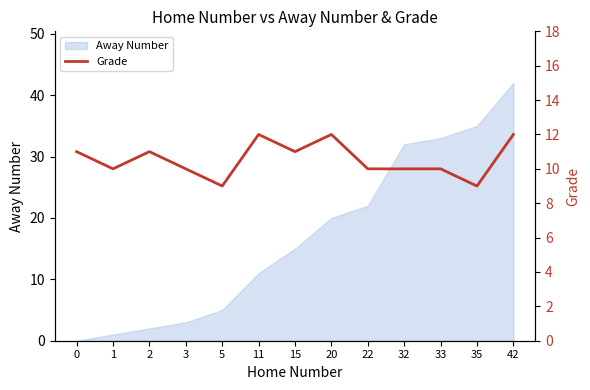

Count the values in the range 10 to 11.

8